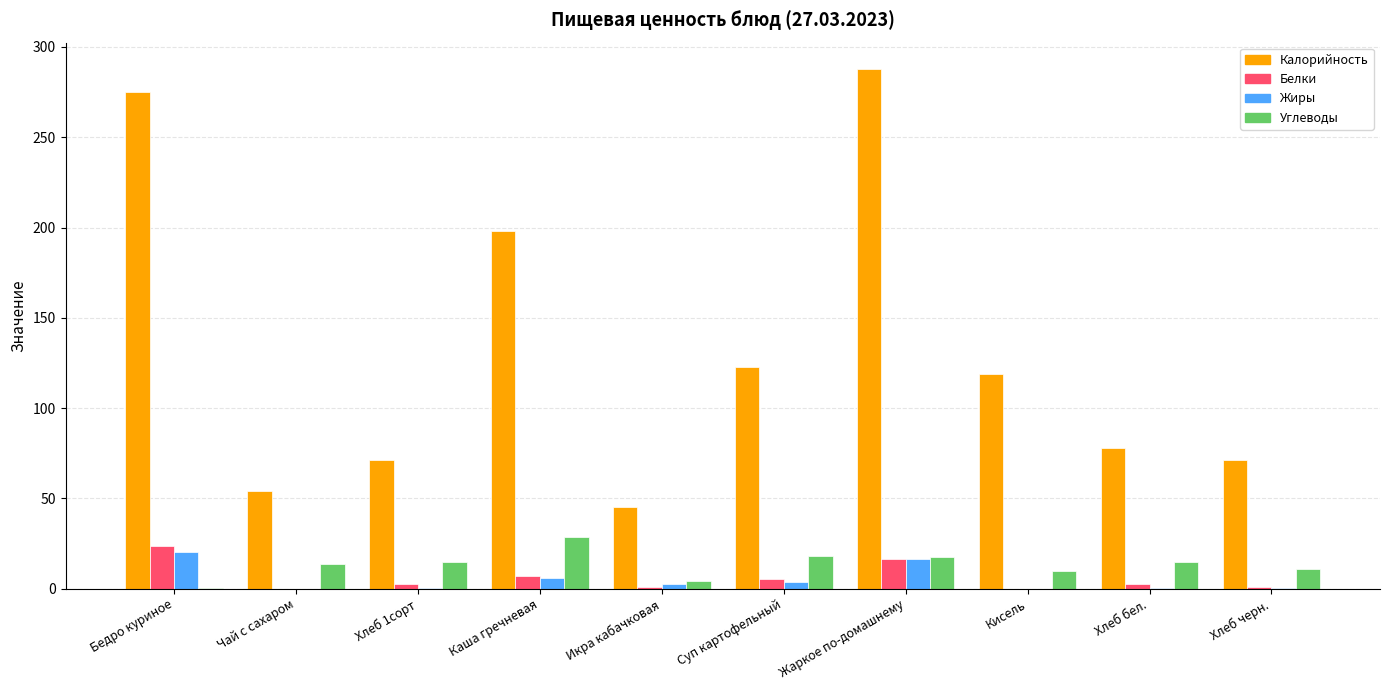

Are the bars horizontal?

No